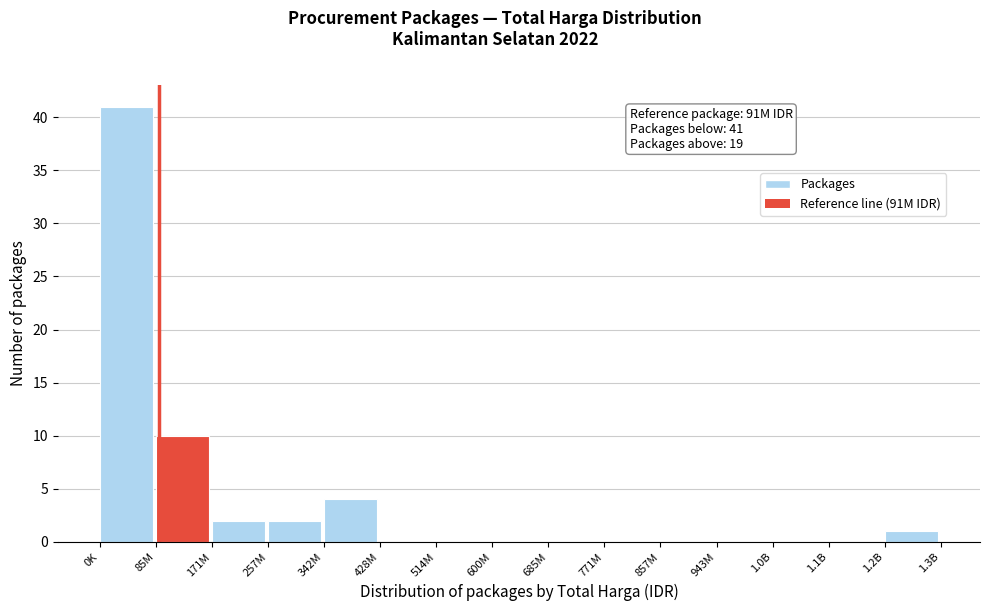

Reading left to right, what are all the values shown in this chart?

0K=41	85M=10	171M=2	257M=2	342M=4	428M=0	514M=0	600M=0	685M=0	771M=0	857M=0	943M=0	1.0B=0	1.1B=0	1.2B=1